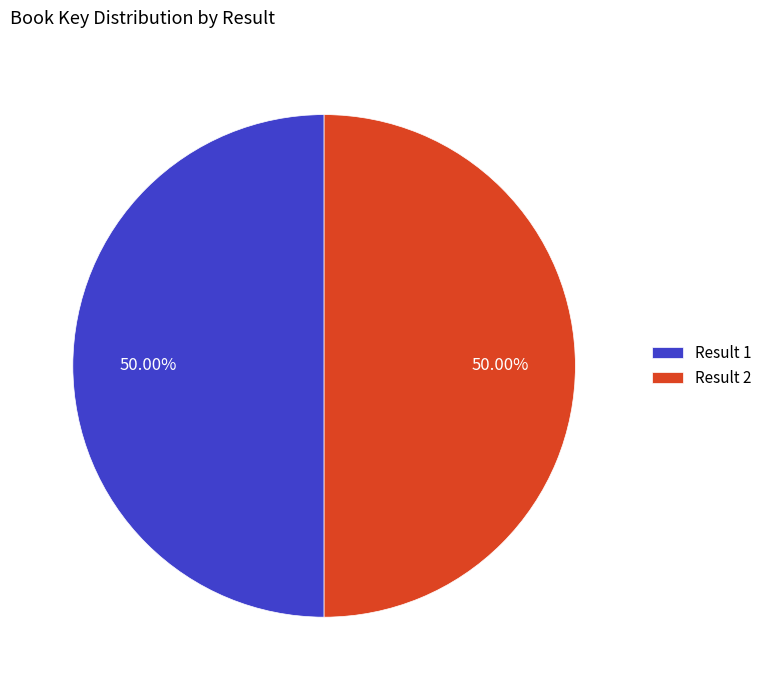

Is the sum of Result 2 and Result 1 greater than half?

Yes